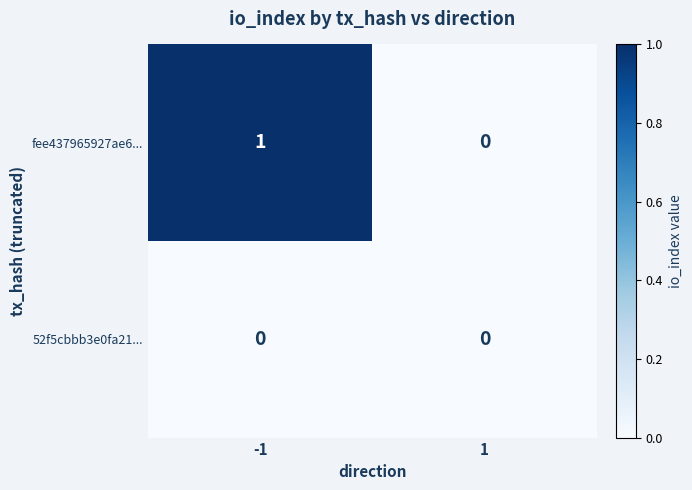

The fee437965927ae6... series shows 0 at -1. True or false?

False